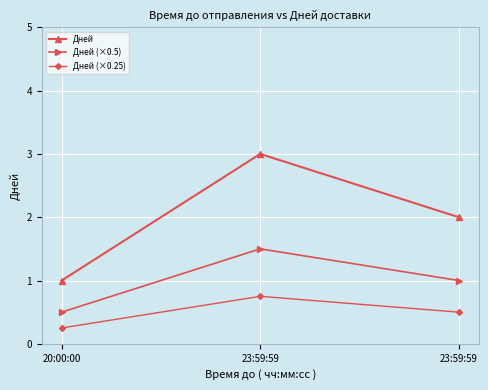

What is the value of the Дней point at the 2nd from the left?

3.0